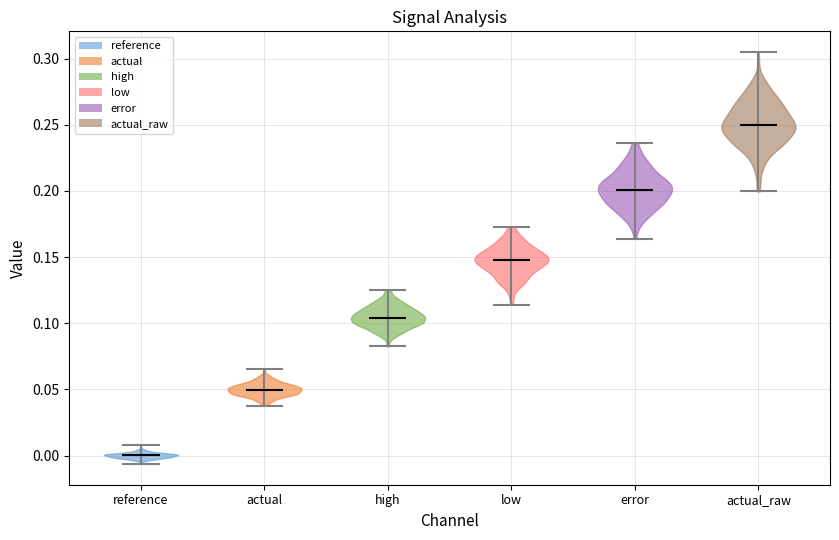

Which violin has the highest median line?

actual_raw